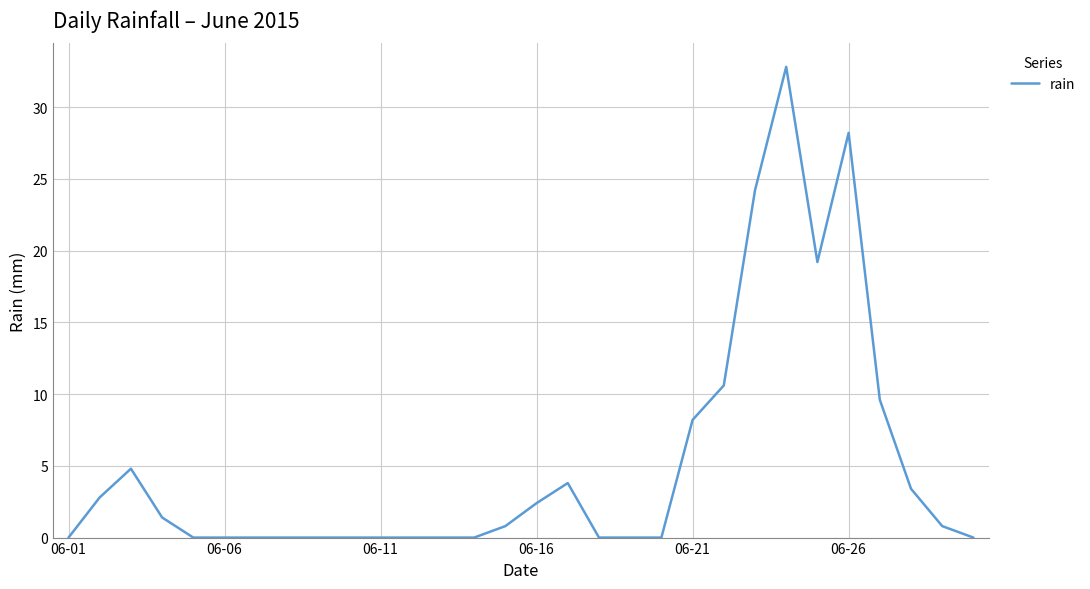

What is the greatest value displayed?

32.8